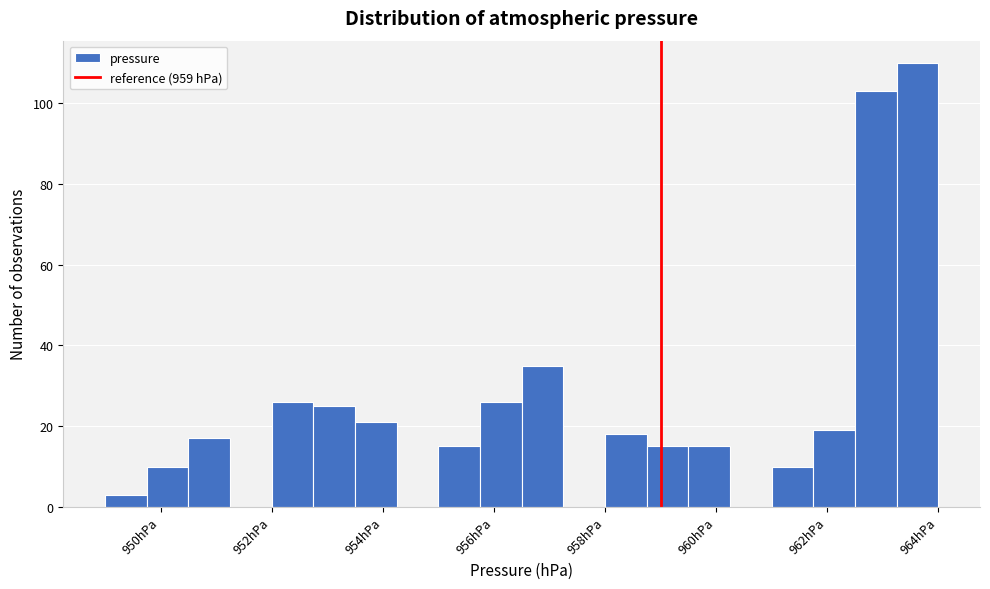

Read against the x-axis, roughly where is the centre of the tallest bar?

963.6